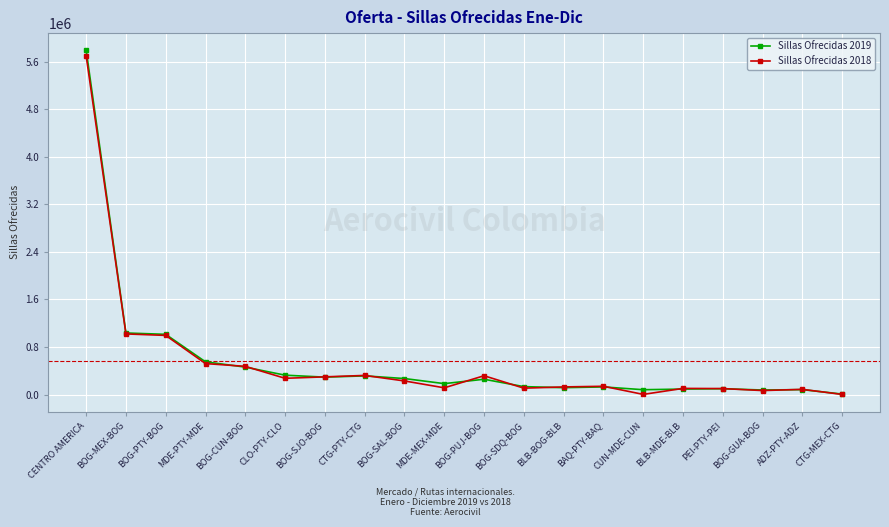

Is it true that Sillas Ofrecidas 2019 equals 98496 at PEI-PTY-PEI?

True